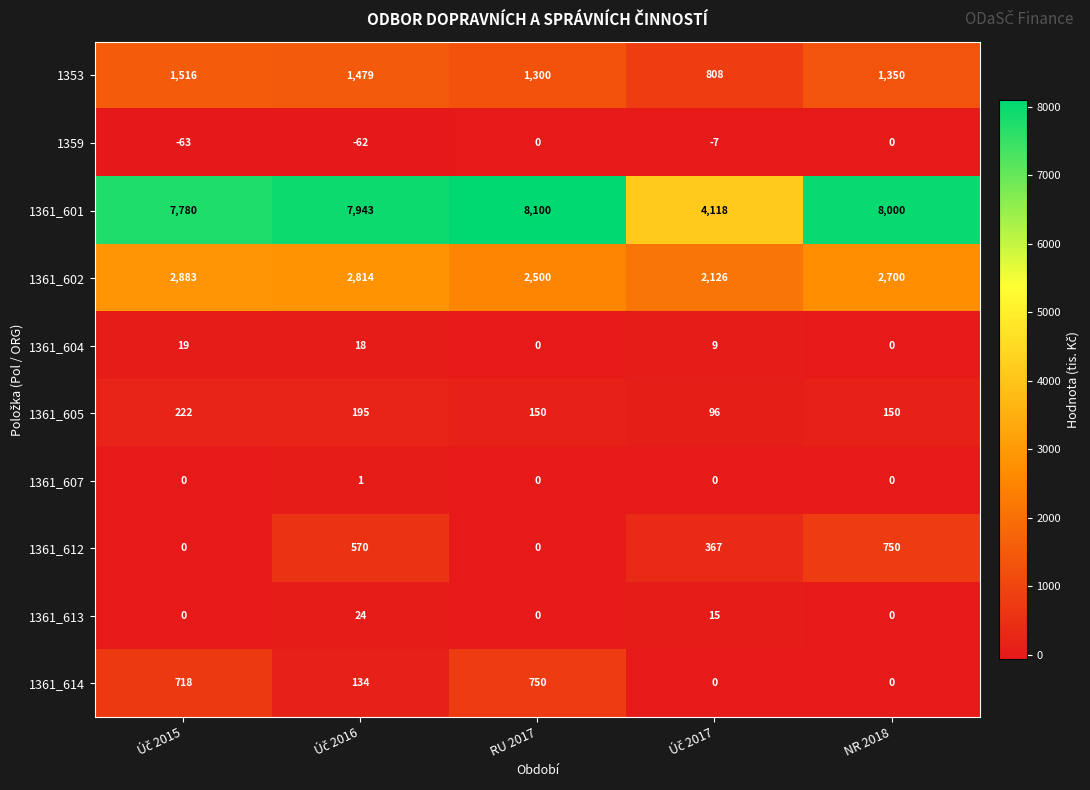

The 1361_605 series shows 79 at NR 2018. True or false?

False